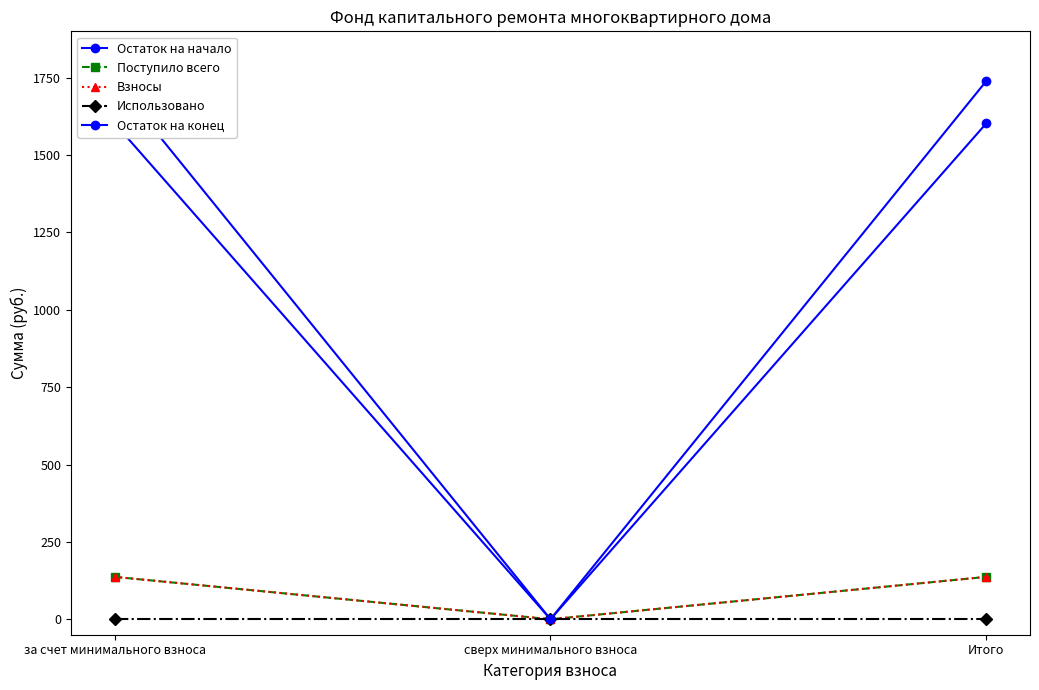

Which has a higher value, Итого or за счет минимального взноса?

Итого